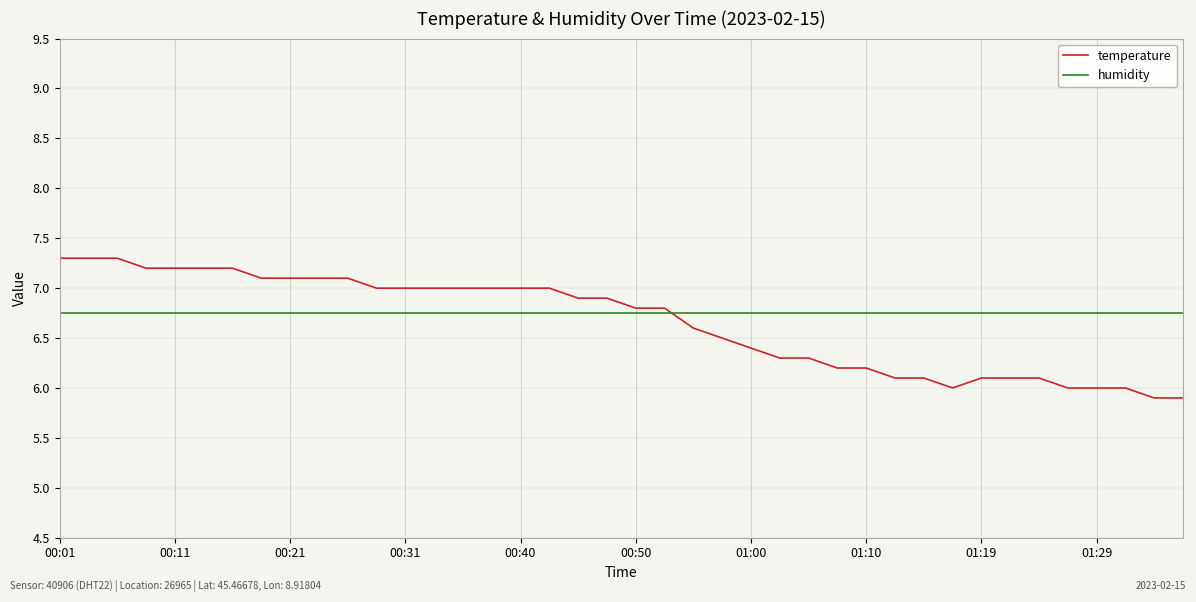

Rank the series by their maximum value, from lowest to highest.

humidity, temperature